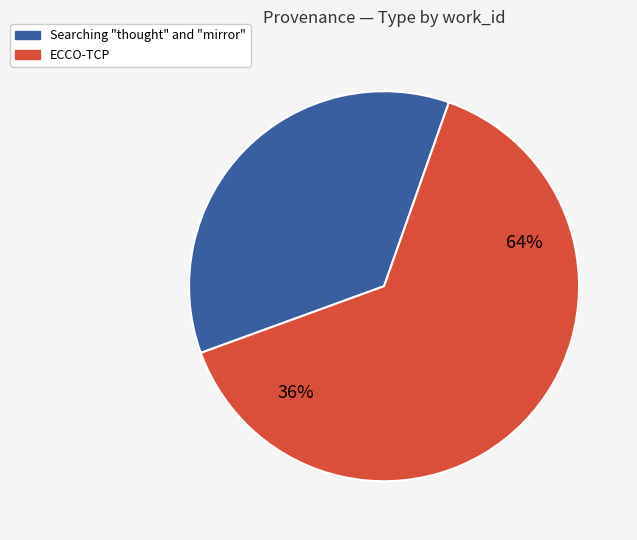

How much of the chart is everything except Searching "thought" and "mirror"?

64.0%